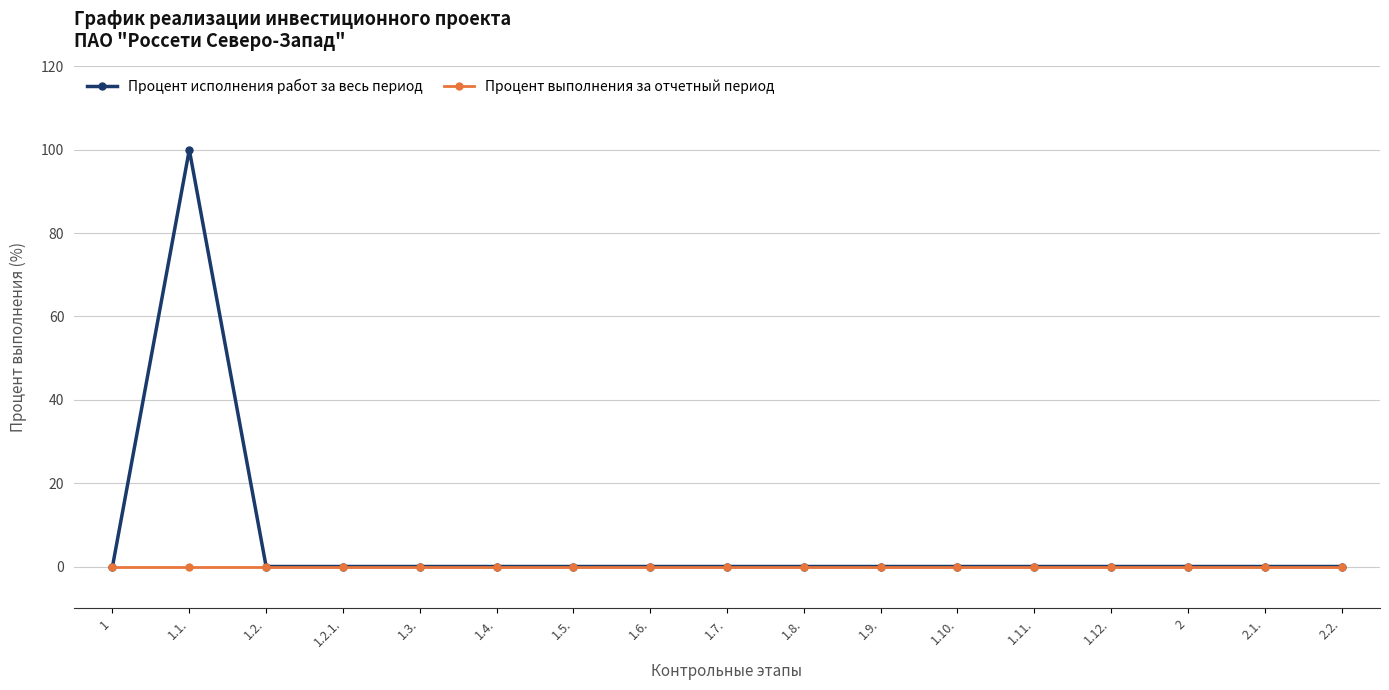

What are all the series names shown in the legend?

Процент исполнения работ за весь период, Процент выполнения за отчетный период